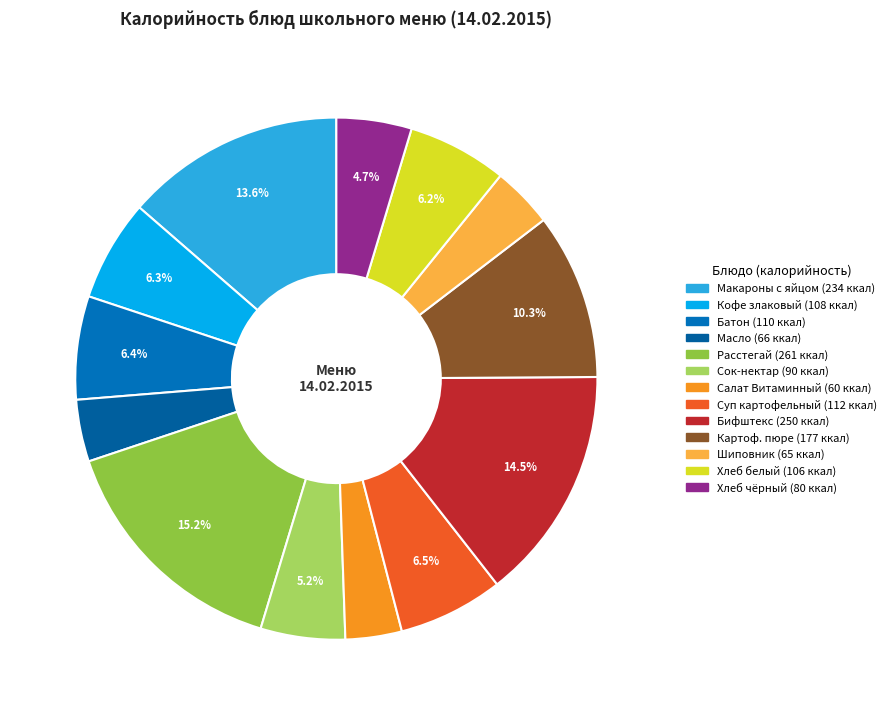

Rank the categories by value from highest to lowest.

Расстегай с рыбой, Бифштекс Оригинал, Макароны запеченные с яйцом, Картофельное пюре, Суп картофельный с крупой, Батон, Кофейный напиток злаковый, Хлеб крестьянский, Сок-нектар, Хлеб чусовской, Масло сливочное, Напиток из плодов шиповника, Салат Витаминный